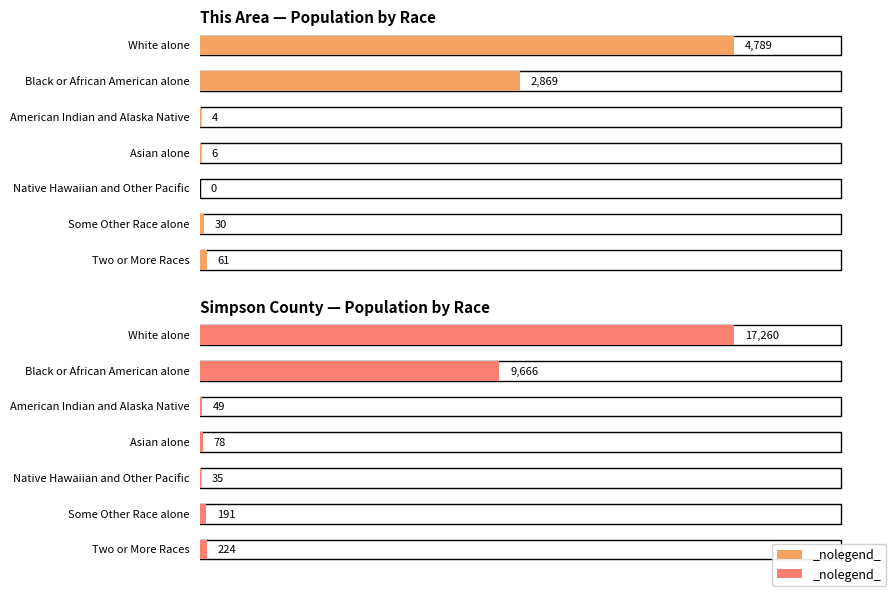

How many categories are shown in the chart?

7